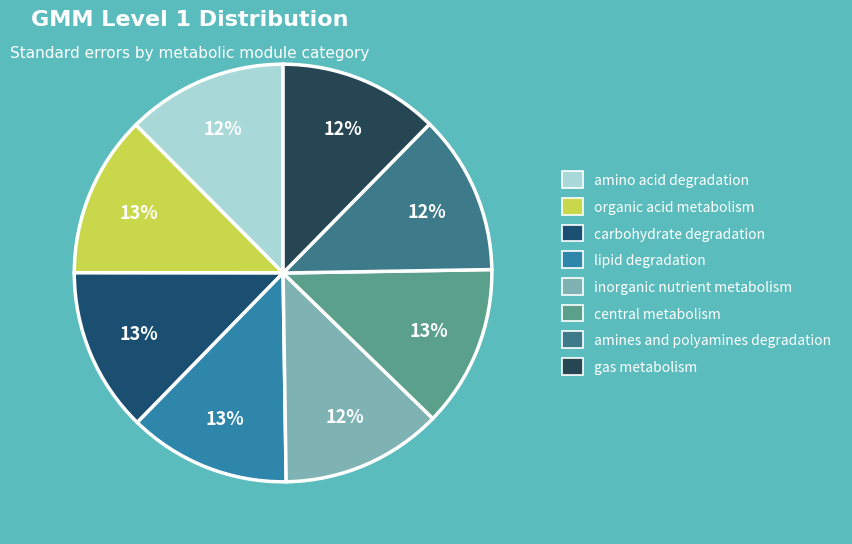

Rank the categories by value from highest to lowest.

carbohydrate degradation, lipid degradation, central metabolism, organic acid metabolism, inorganic nutrient metabolism, amino acid degradation, amines and polyamines degradation, gas metabolism